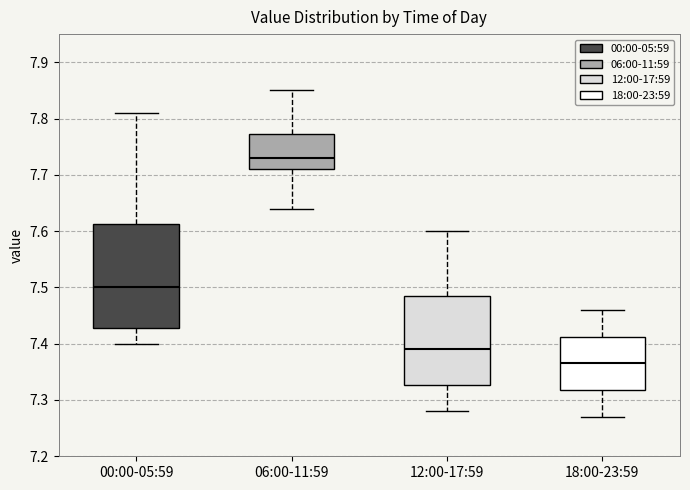

Which box's median line is the lowest?

18:00-23:59